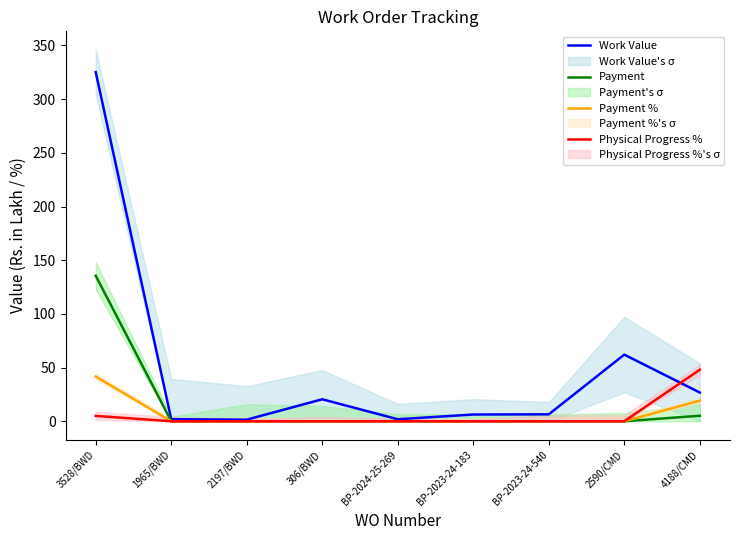

Which label corresponds to the smallest value in the chart?

1965/BWD